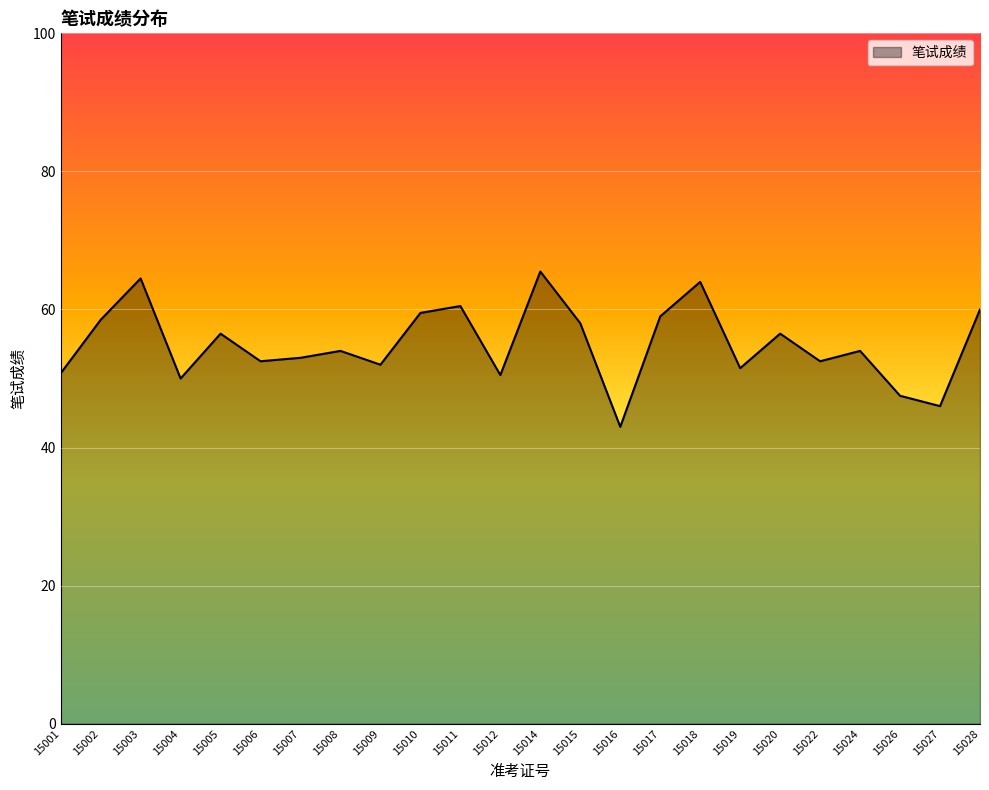

Which has a higher value, 15028 or 15027?

15028